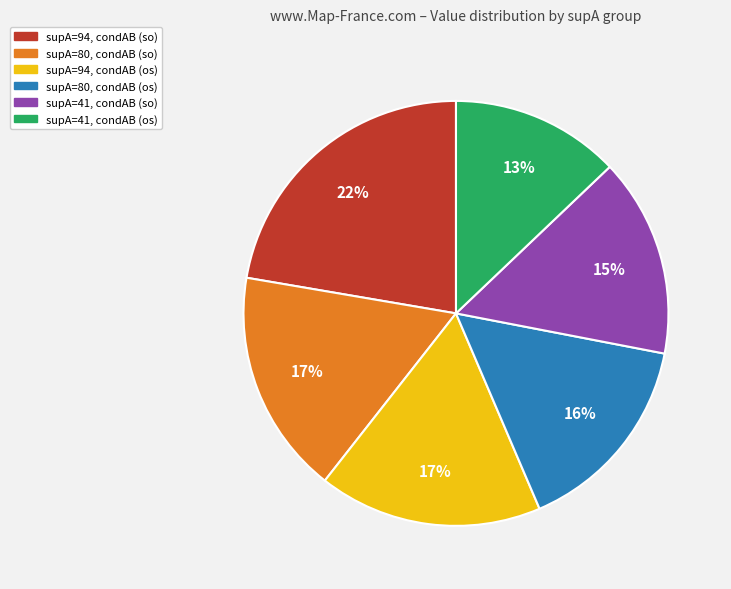

Which slice is the largest?

supA=94, condAB (so)